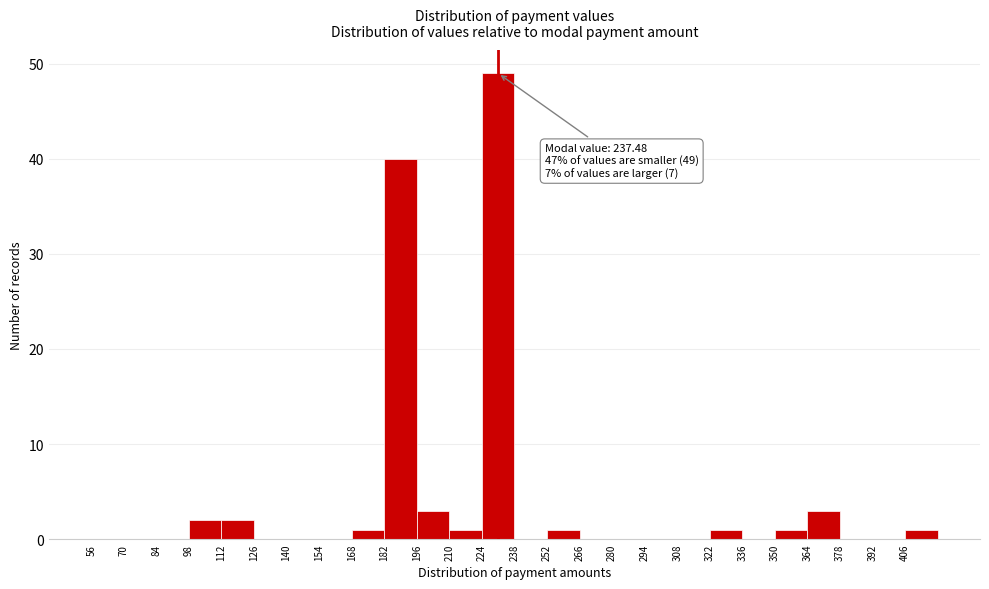

Which range on the x-axis has the tallest bar?

224 to 238